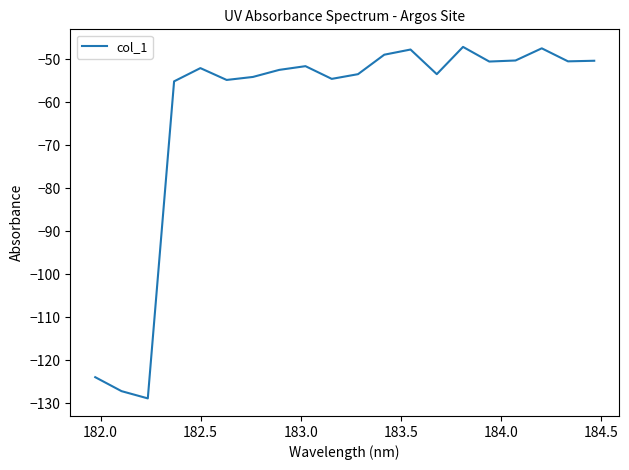

What is the maximum value shown in the chart?

-47.1